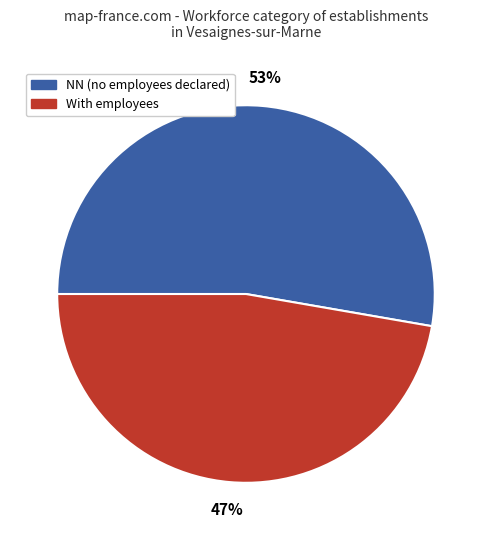

What percentage is the With employees slice, to the nearest percent?

47%